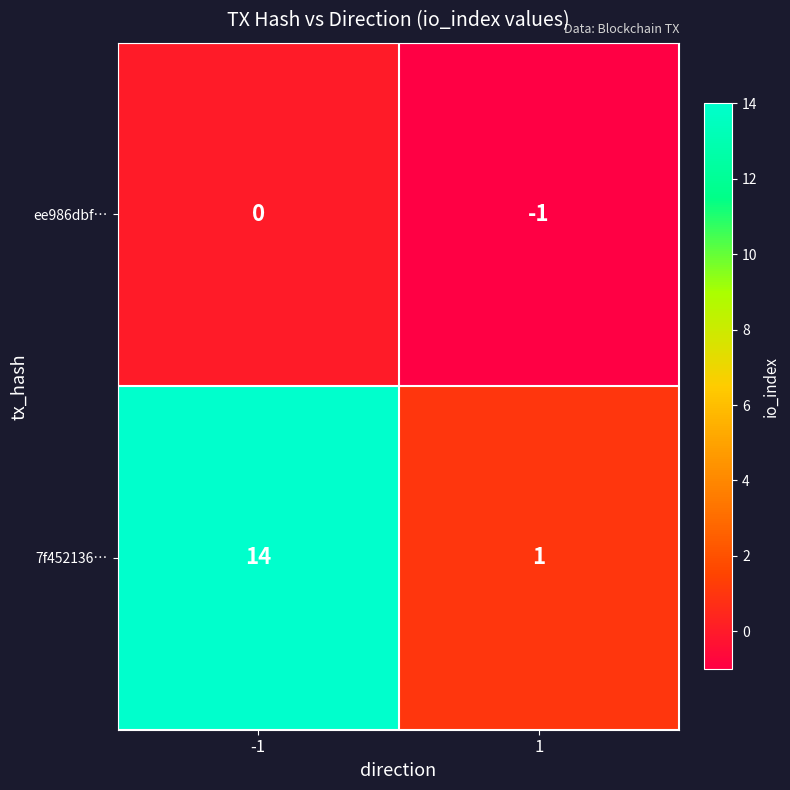

At which category is the sum across all series the highest?

-1